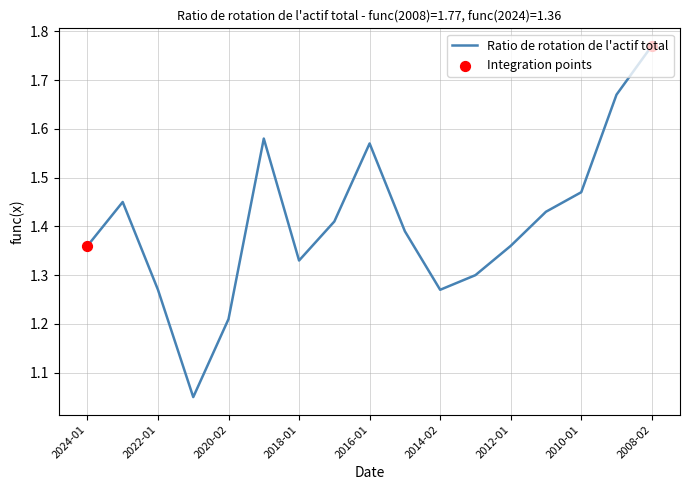

What is the change in value from 2018-01-28 to 2011-01-30?

+0.1